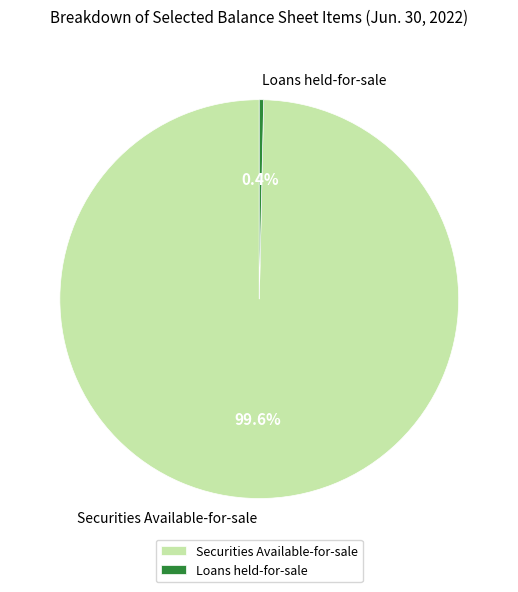

What is the smallest slice in the pie chart?

Loans held-for-sale